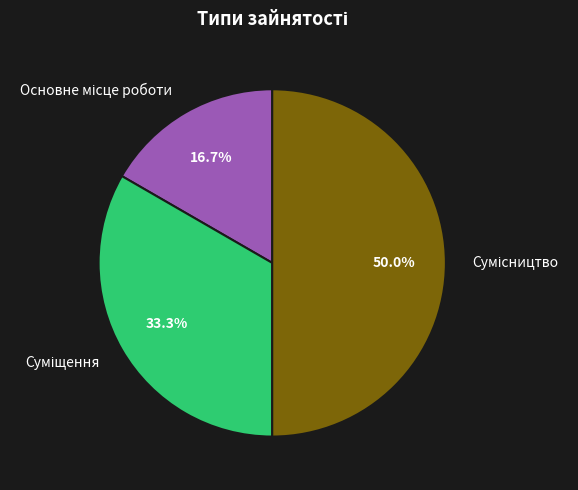

Rank the categories by value from lowest to highest.

Основне місце роботи, Суміщення, Сумісництво